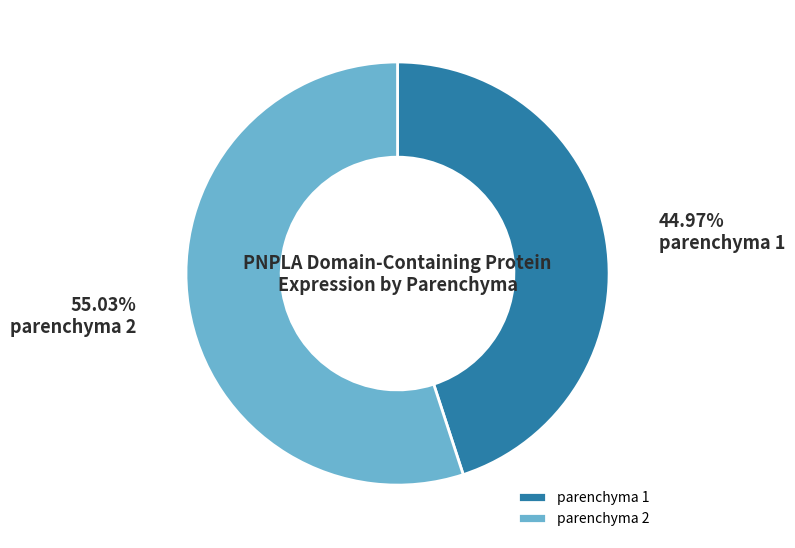

Which category accounts for the majority?

parenchyma 2